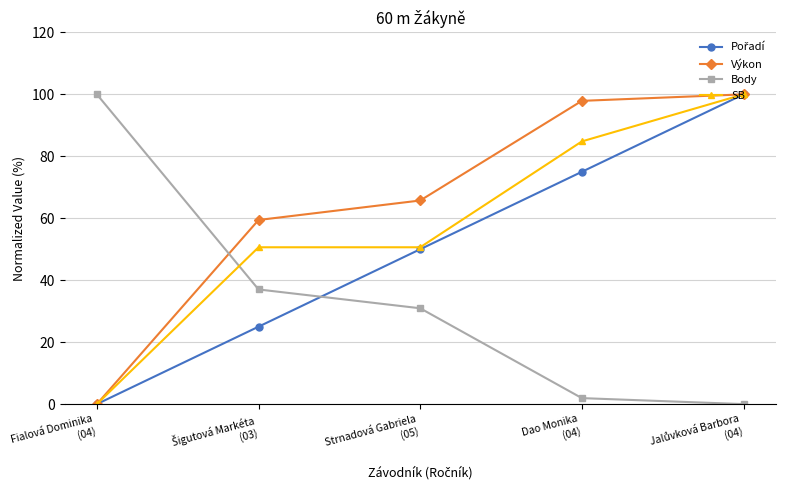

What is the average value of the SB series?

57.2